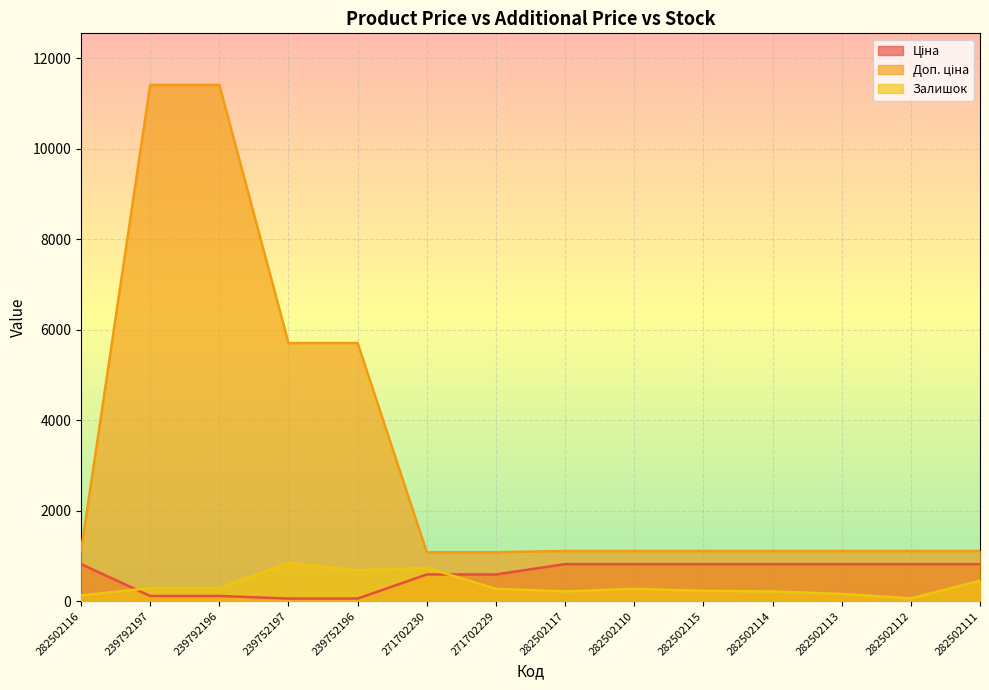

Which series has the largest total across all categories?

Доп. ціна